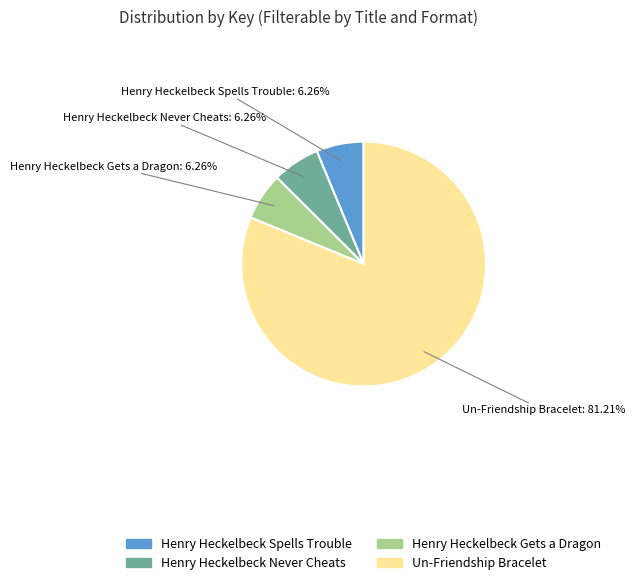

Which category accounts for the majority?

Un-Friendship Bracelet